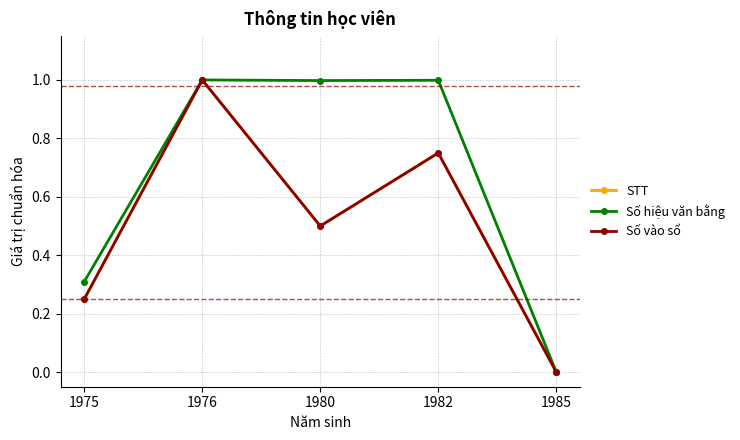

At how many categories does at least one series exceed 0?

4